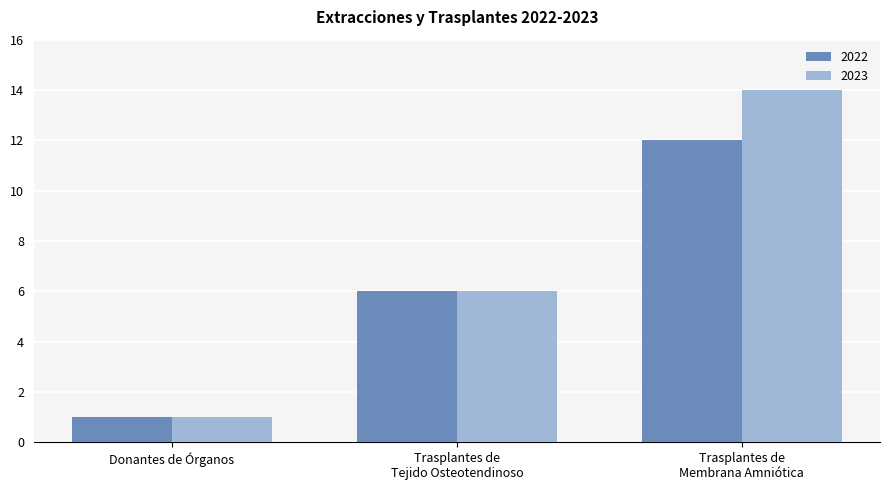

Which label corresponds to the smallest value in the chart?

Donantes de Órganos